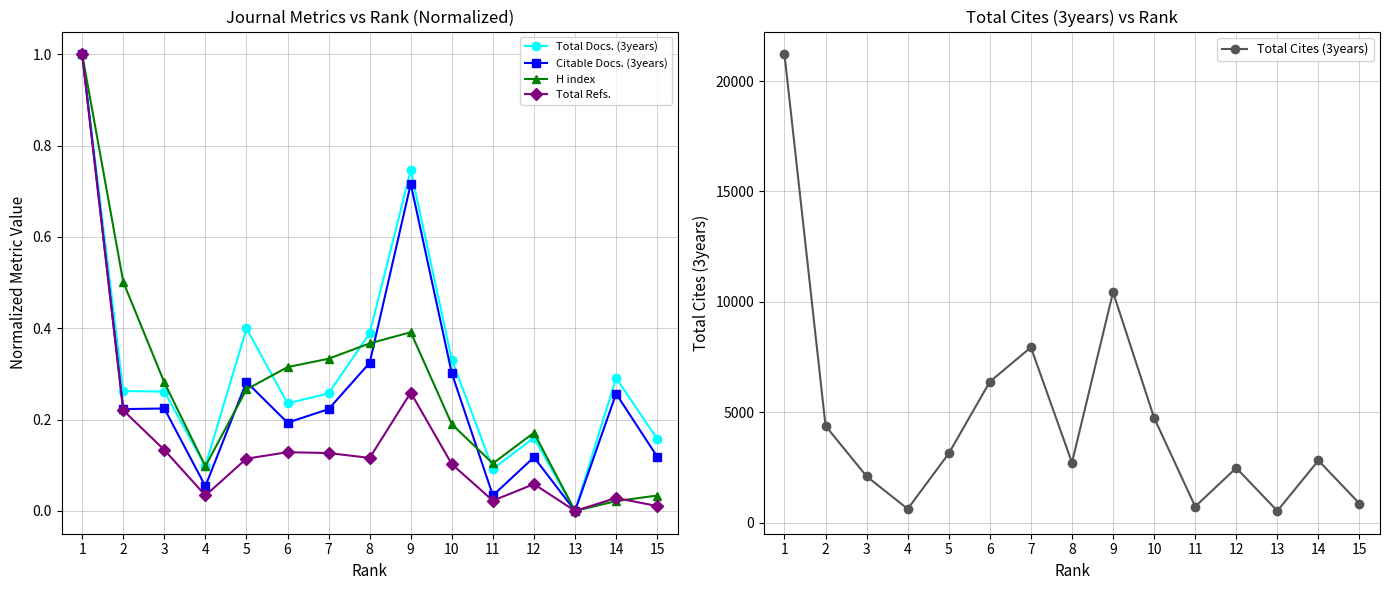

Where do H index and Total Refs. first cross each other?

14 and 15